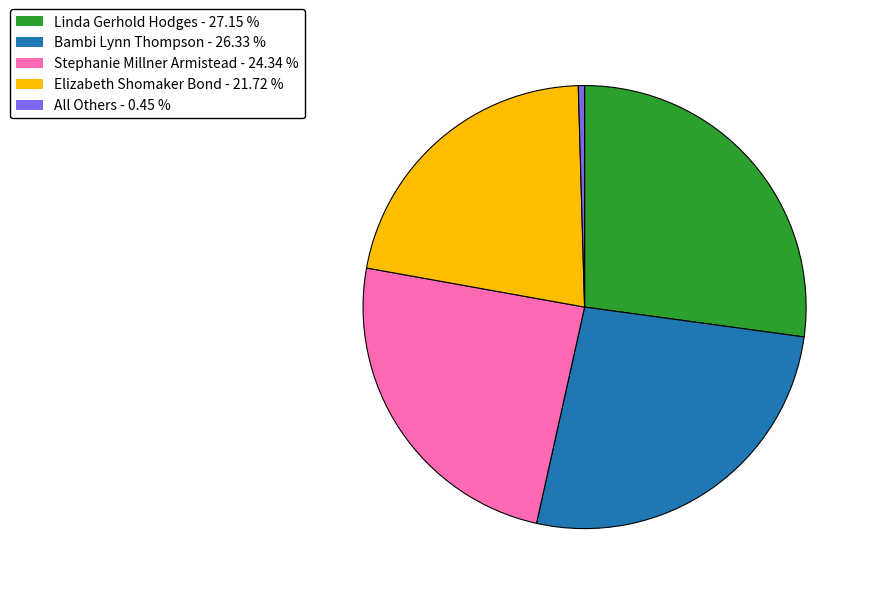

Which slice is the smallest?

All Others